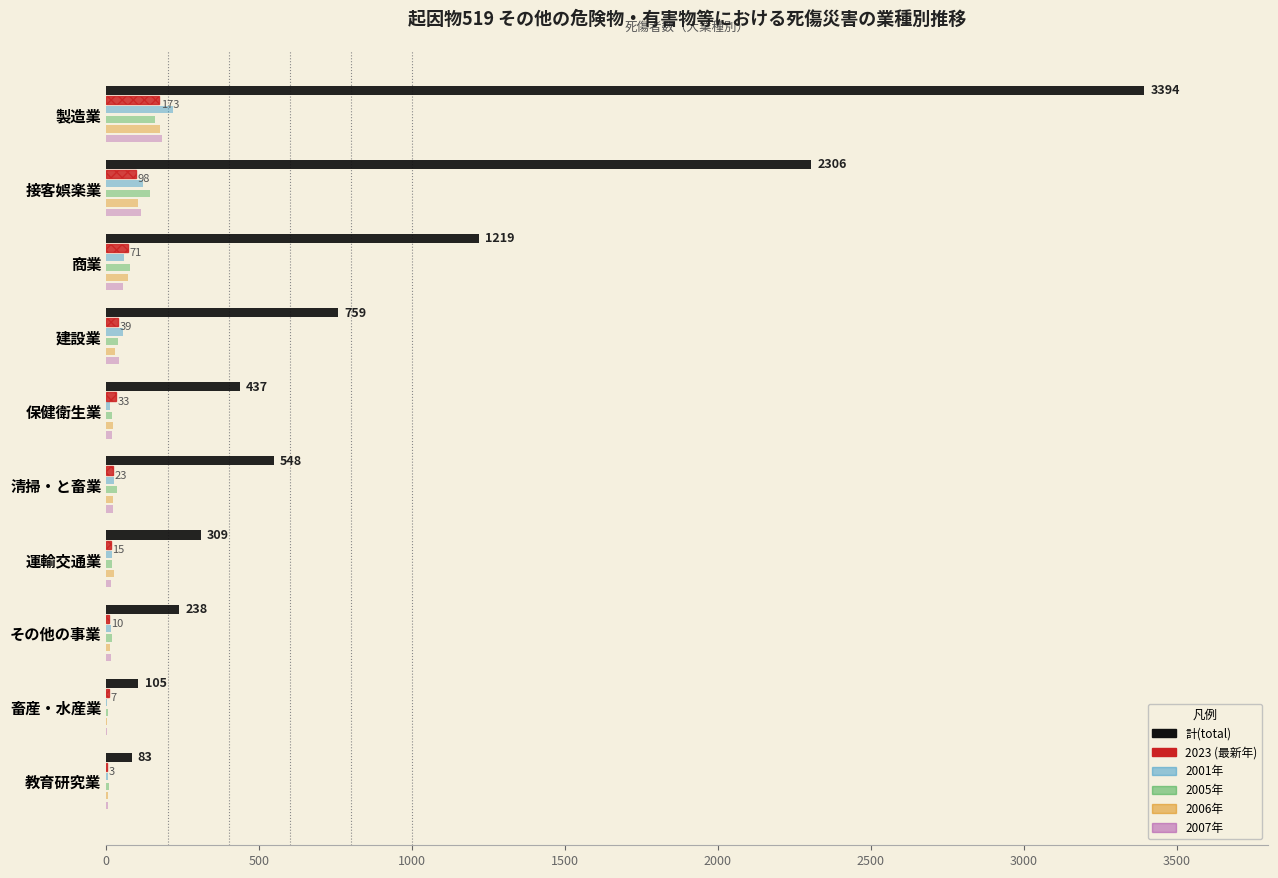

Which category has the highest value across all series?

製造業